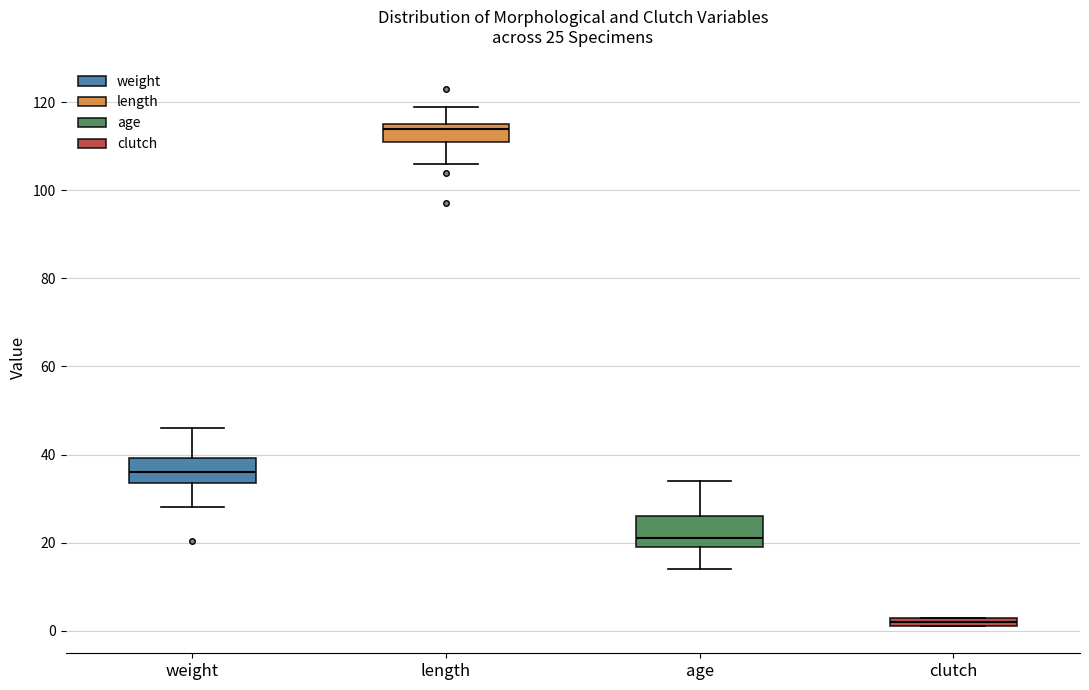

Which box has the highest median line?

length